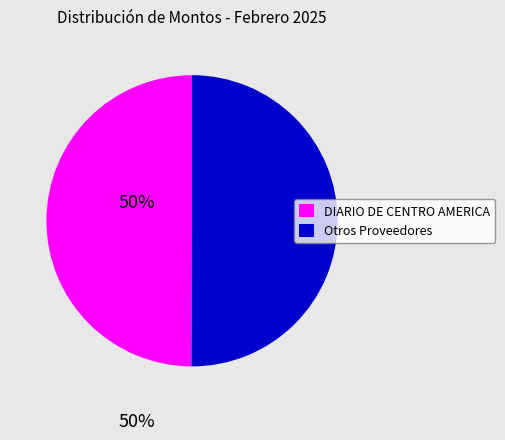

Is there a majority slice in this chart?

No